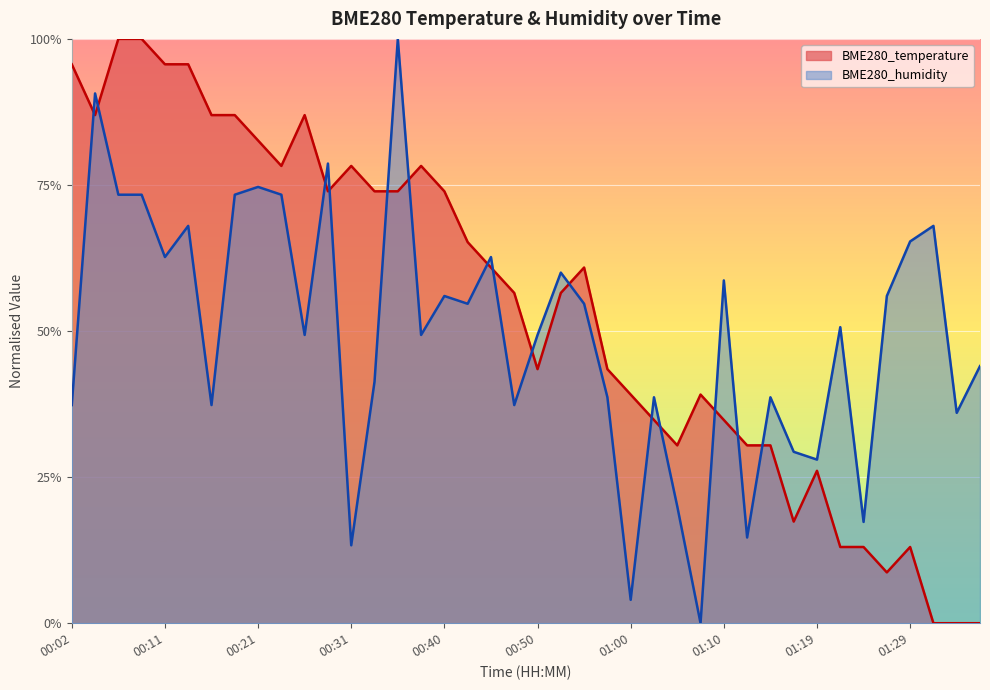

Does the chart display data point markers on the line(s)?

No